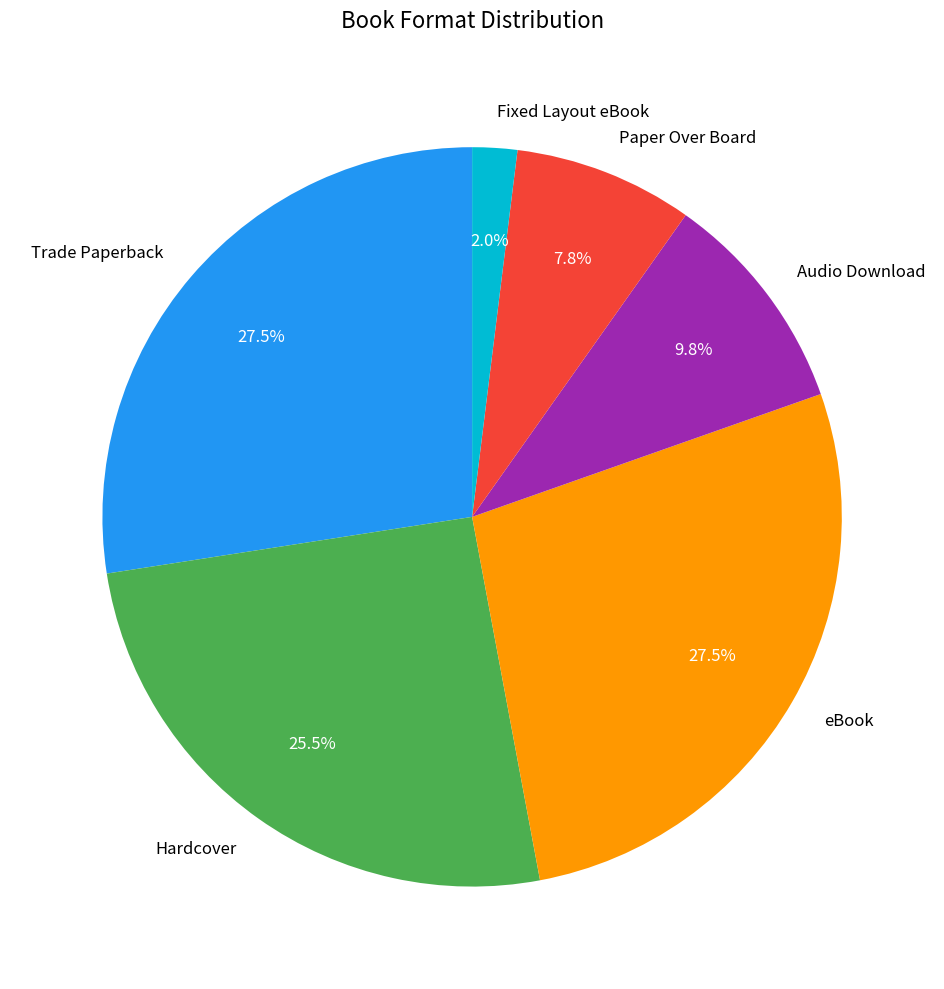

How many segments does this pie chart have?

6